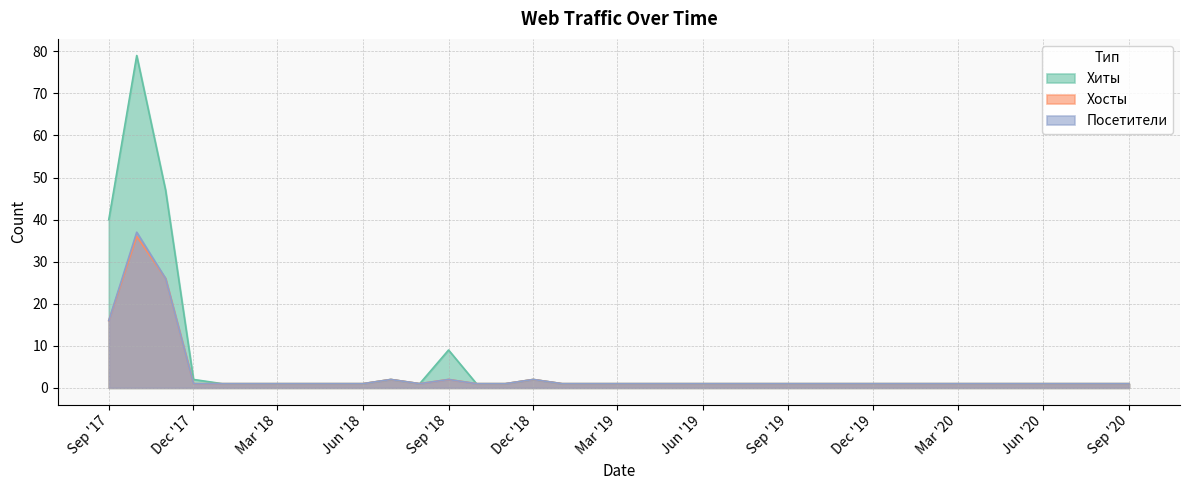

Reading left to right, transcribe all the data shown in this chart.

Хиты: 40	79	47	2	1	1	1	1	1	1	2	1	9	1	1	2	1	1	1	1	1
Хосты: 16	36	26	1	1	1	1	1	1	1	2	1	2	1	1	2	1	1	1	1	1
Посетители: 16	37	26	1	1	1	1	1	1	1	2	1	2	1	1	2	1	1	1	1	1